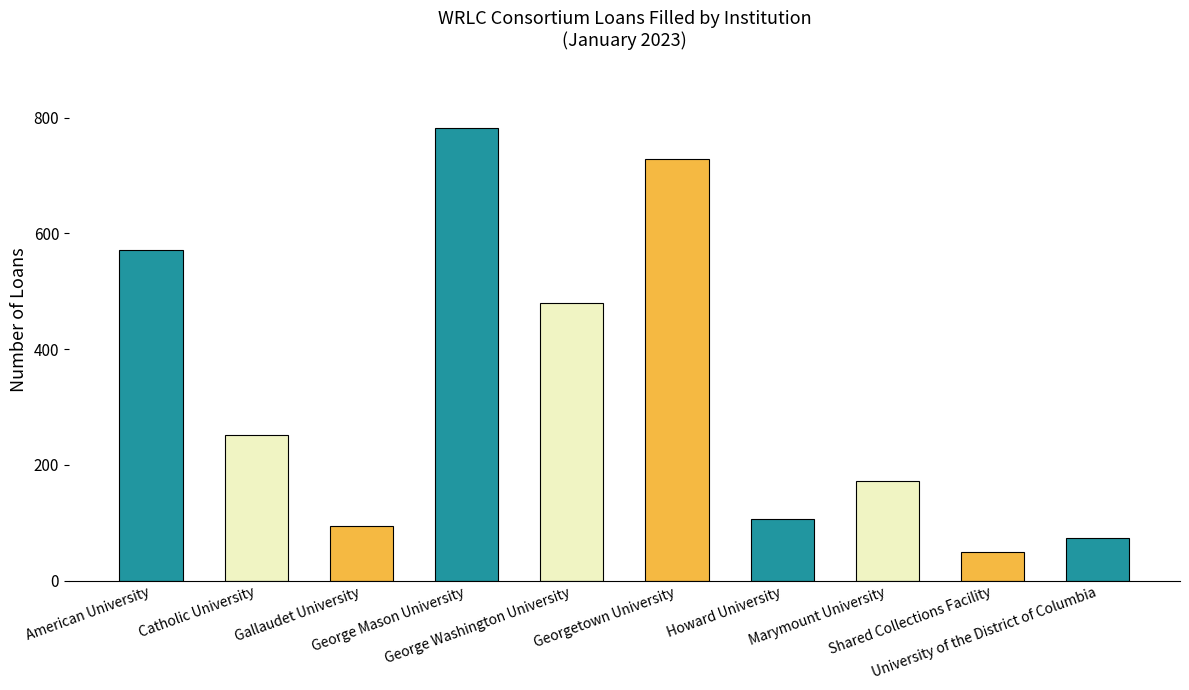

Reading left to right, list all the values displayed in this chart.

American University=572	Catholic University=252	Gallaudet University=95	George Mason University=783	George Washington University=480	Georgetown University=729	Howard University=107	Marymount University=173	Shared Collections Facility=49	University of the District of Columbia=73